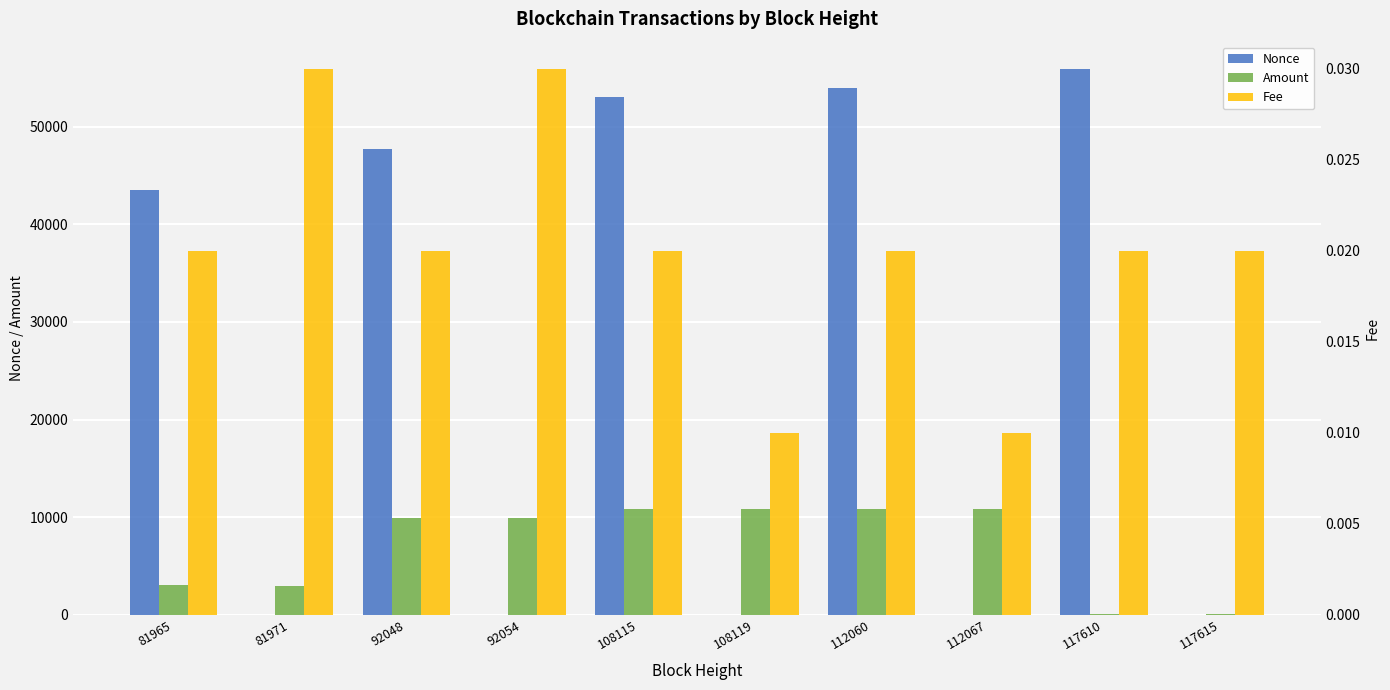

Which series has the widest spread of values?

Nonce